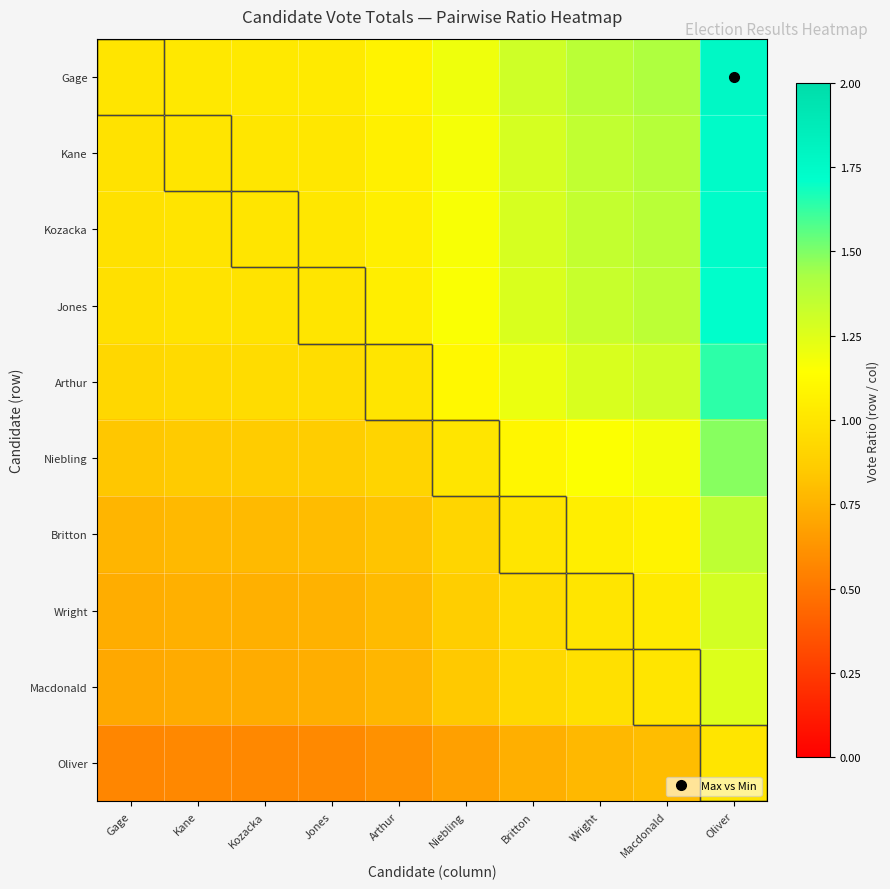

At how many categories does at least one series exceed 1?

9